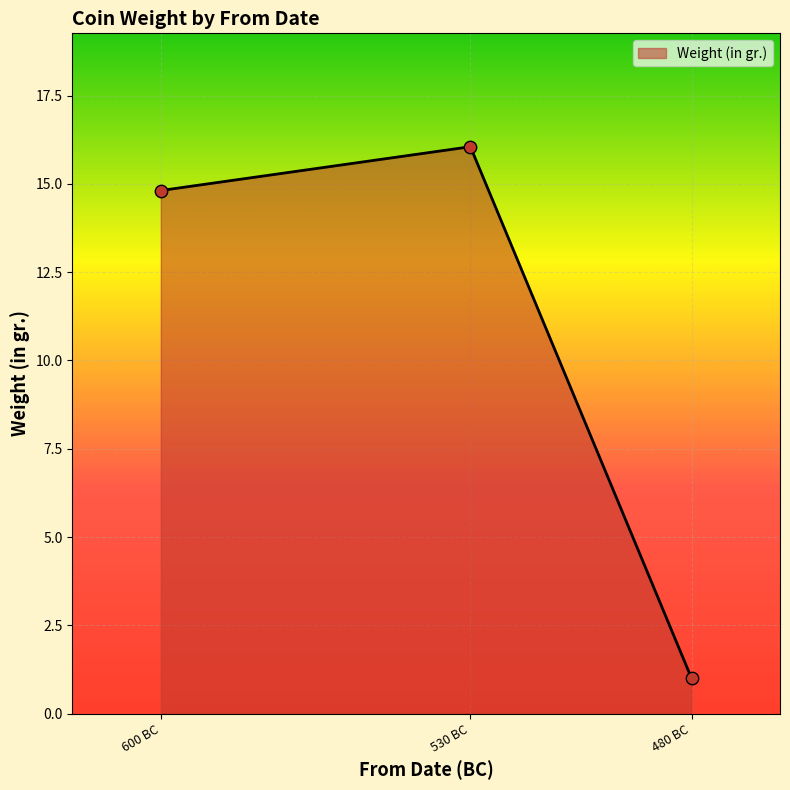

What is the lowest value of the Weight (in gr.) series?

1.0